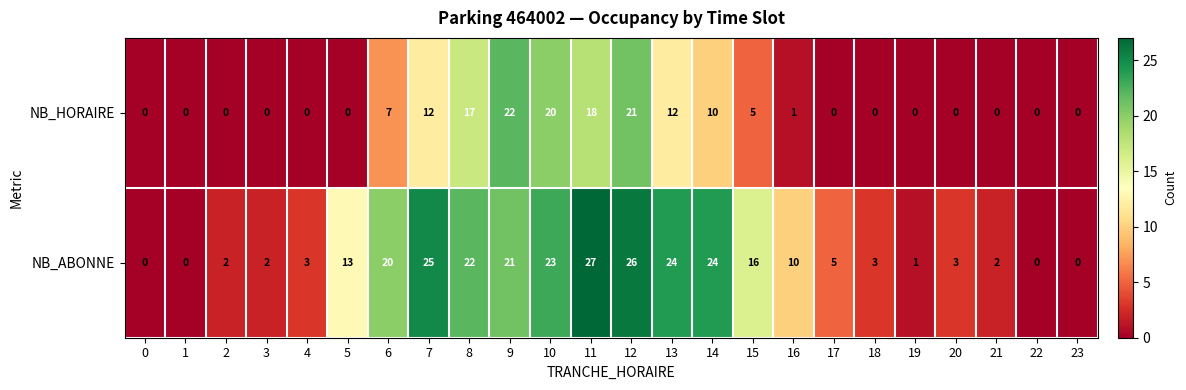

How many series are shown in this chart?

2